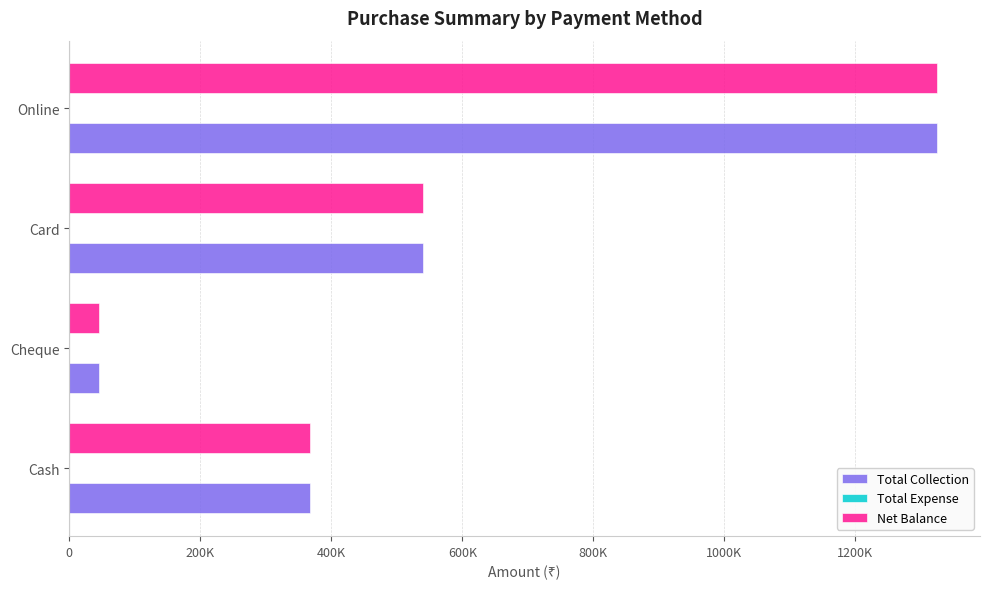

What is the average value of the Total Collection series?

569000.0